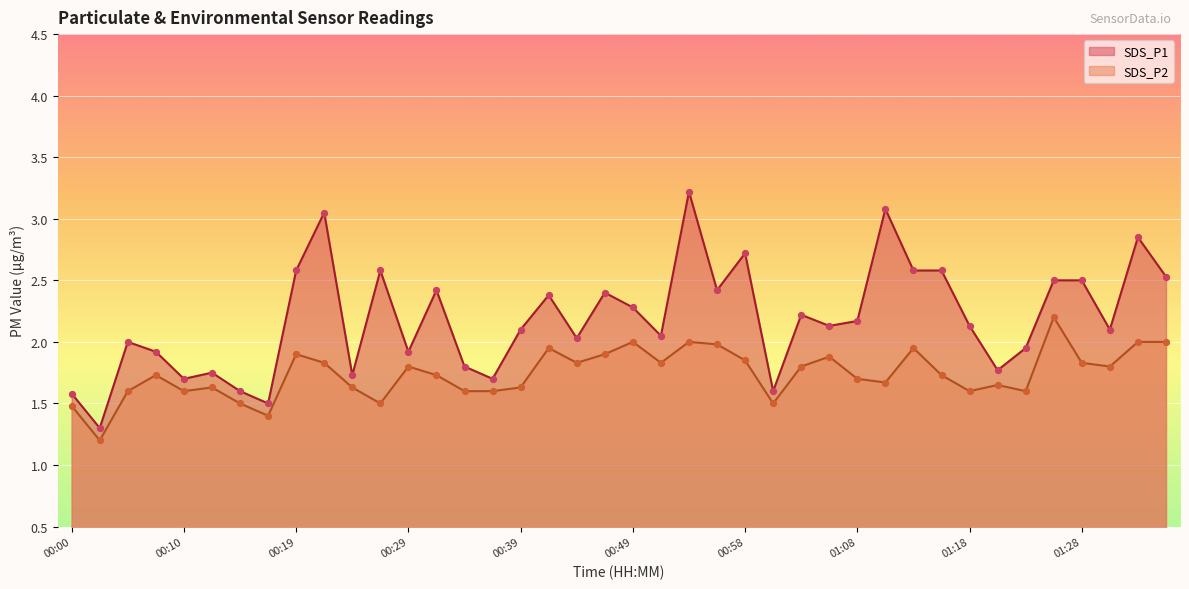

Is the value of SDS_P1 at 01:21 greater than the value of SDS_P2 at 00:29?

No